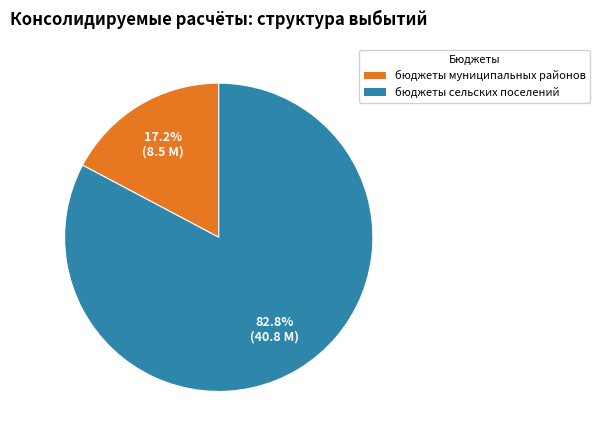

Which has a higher value, бюджеты сельских поселений or бюджеты муниципальных районов?

бюджеты сельских поселений